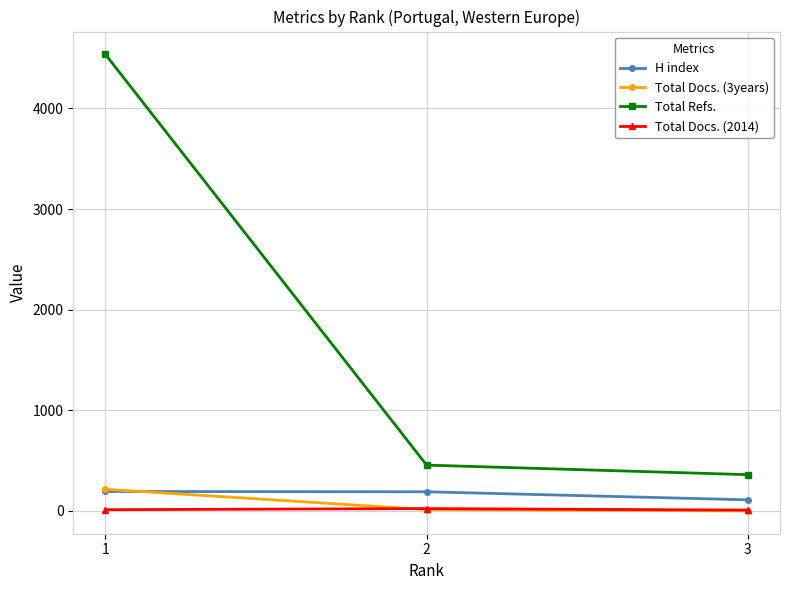

What is the sum of the Total Docs. (3years) values at 2 and 3?

13